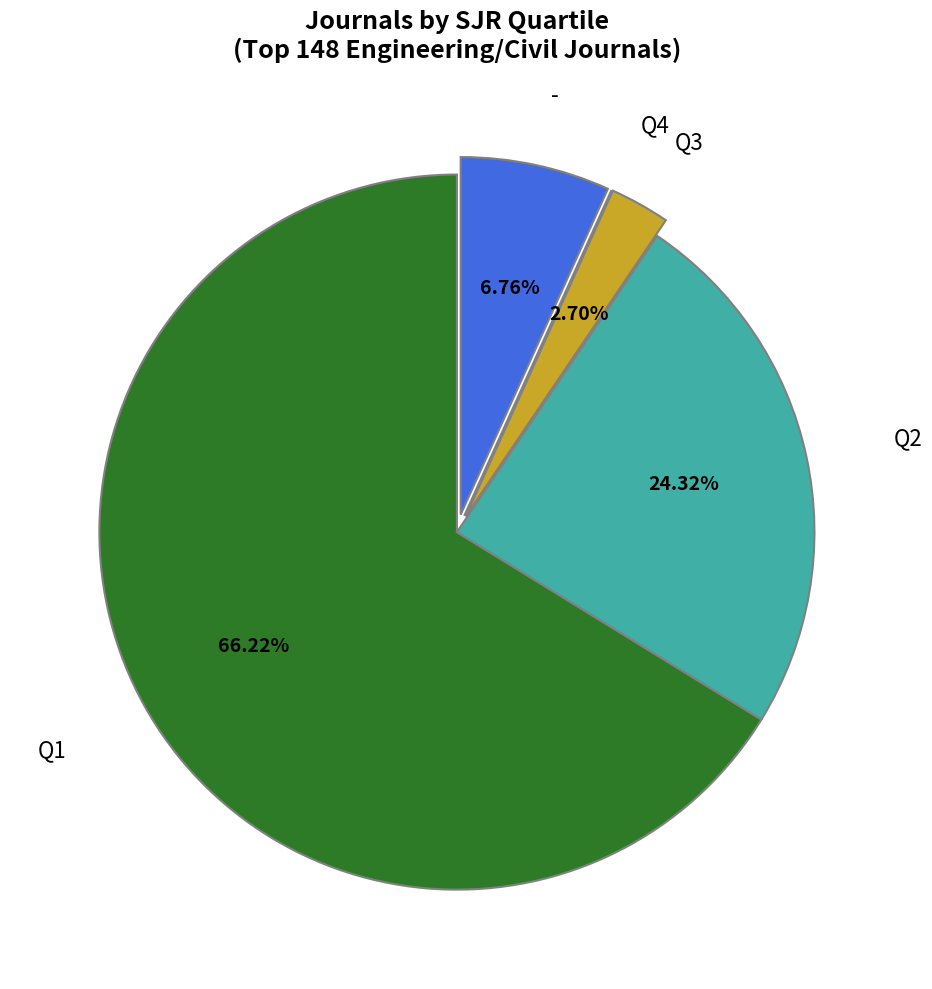

Is there any slice that represents more than half of the pie?

Yes